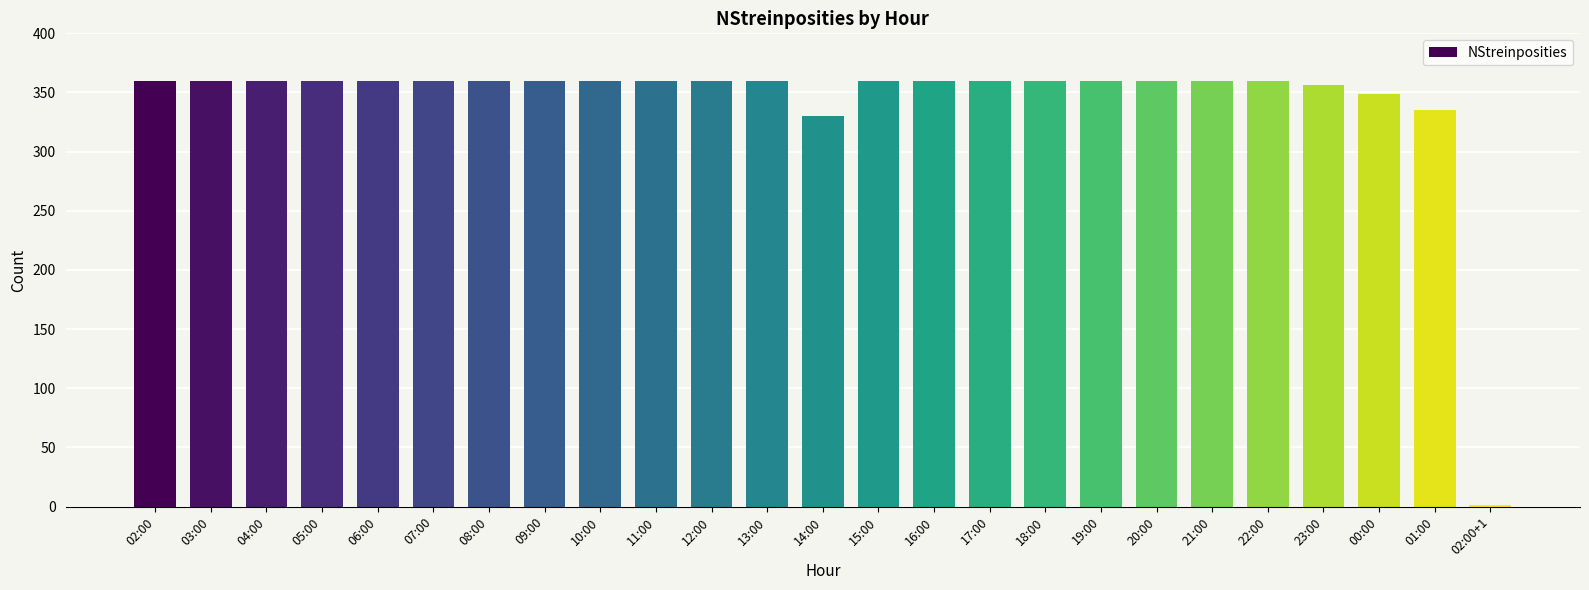

Reading left to right, extract all data points from this chart.

02:00=360	03:00=360	04:00=360	05:00=360	06:00=360	07:00=360	08:00=360	09:00=360	10:00=360	11:00=360	12:00=360	13:00=360	14:00=330	15:00=360	16:00=360	17:00=360	18:00=360	19:00=360	20:00=360	21:00=360	22:00=360	23:00=356	00:00=349	01:00=335	02:00+1=1